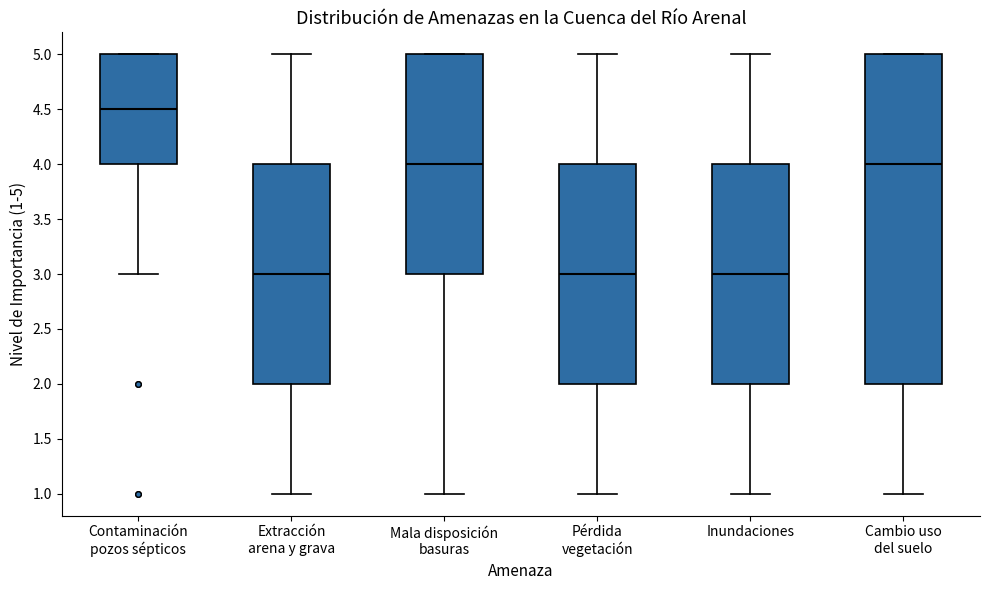

Which box has the highest median line?

Contaminación pozos sépticos